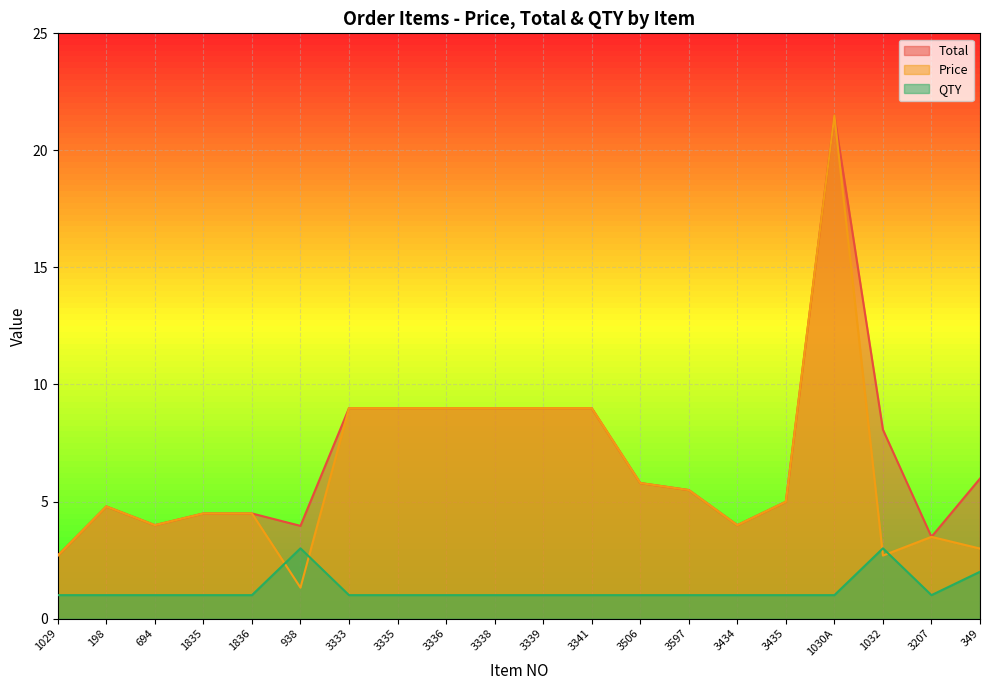

True or false: Price has more than 1 points higher than both neighbors.

True